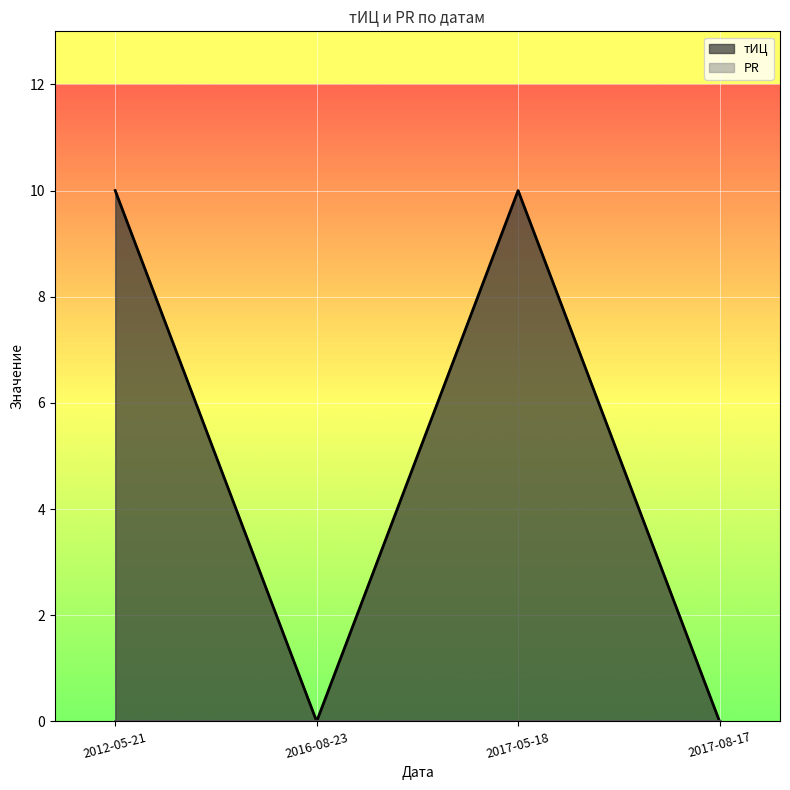

Reading right to left, list all the values displayed in this chart.

тИЦ line: 2017-08-17=0	2017-05-18=10	2016-08-23=0	2012-05-21=10
PR line: 2017-08-17=0	2017-05-18=0	2016-08-23=0	2012-05-21=0